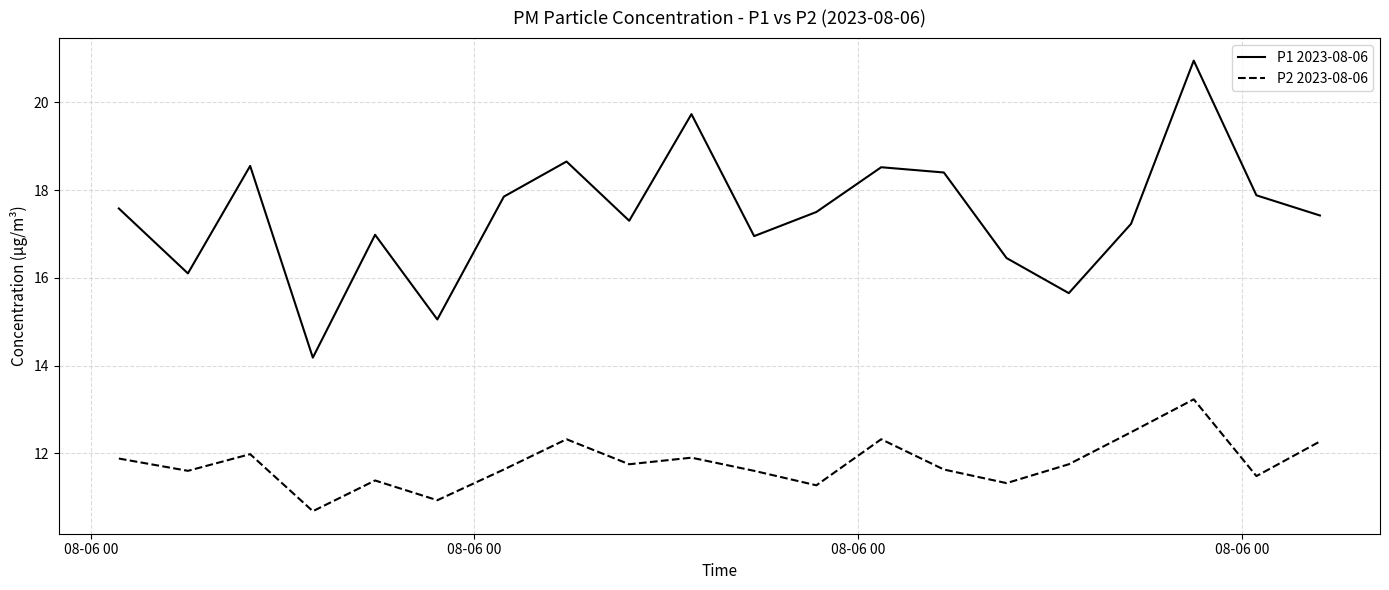

True or false: P2 2023-08-06 and P1 2023-08-06 intersect in this chart.

False